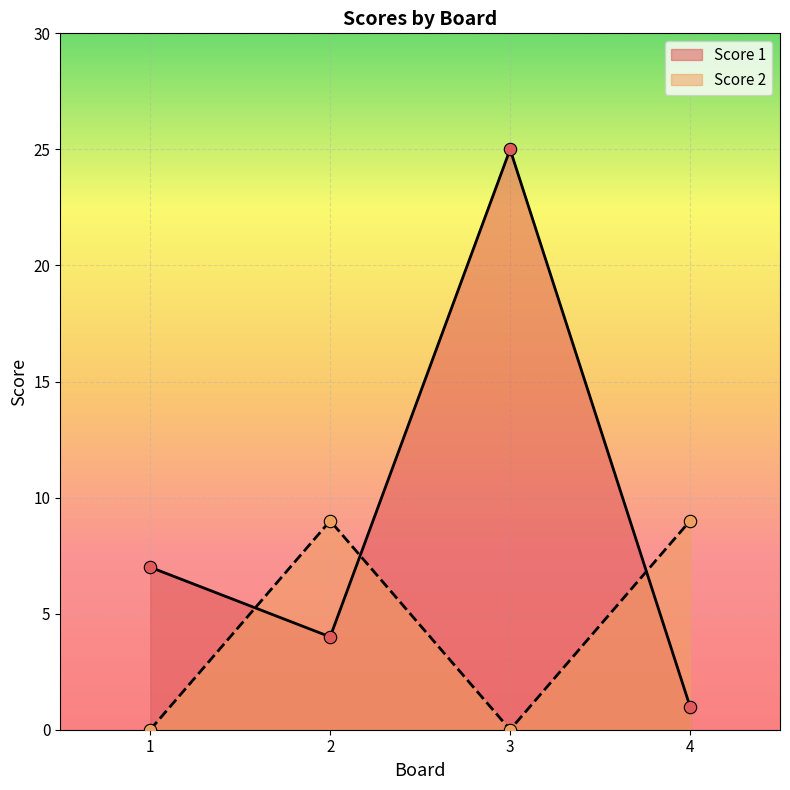

What are all the series names shown in the legend?

Score 1, Score 2